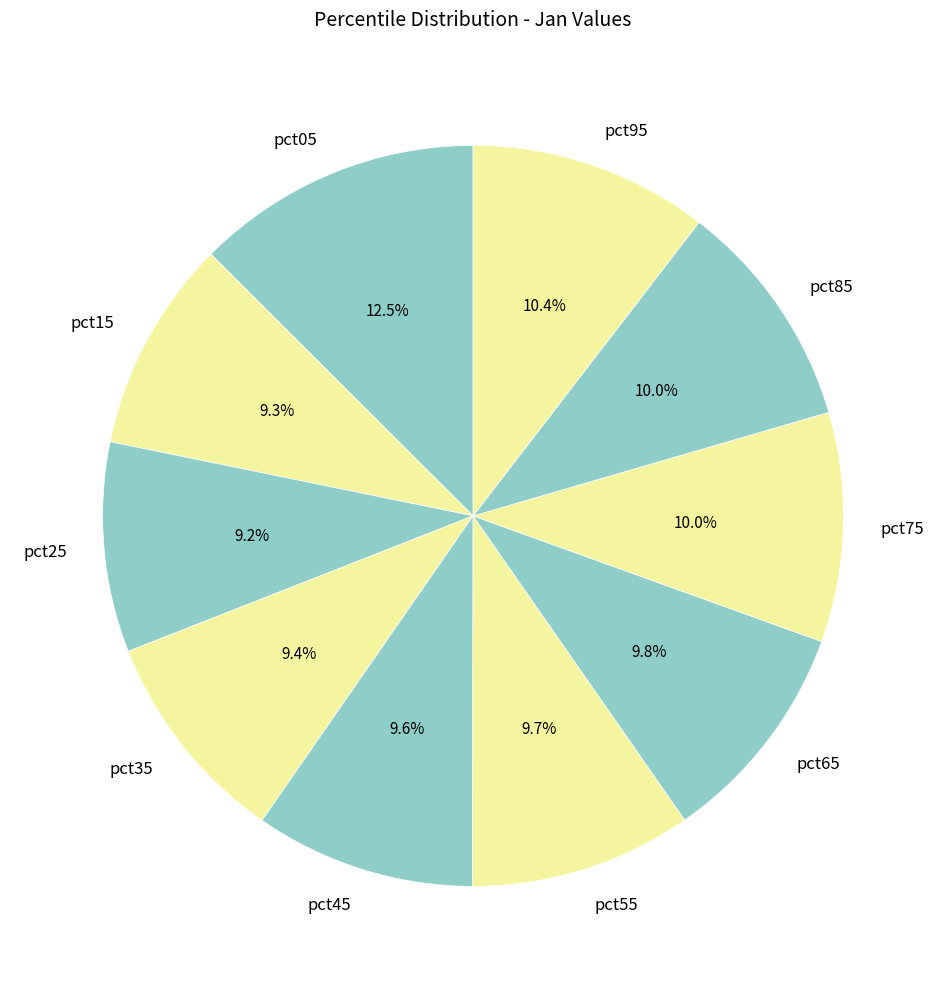

How many slices are in this pie chart?

10